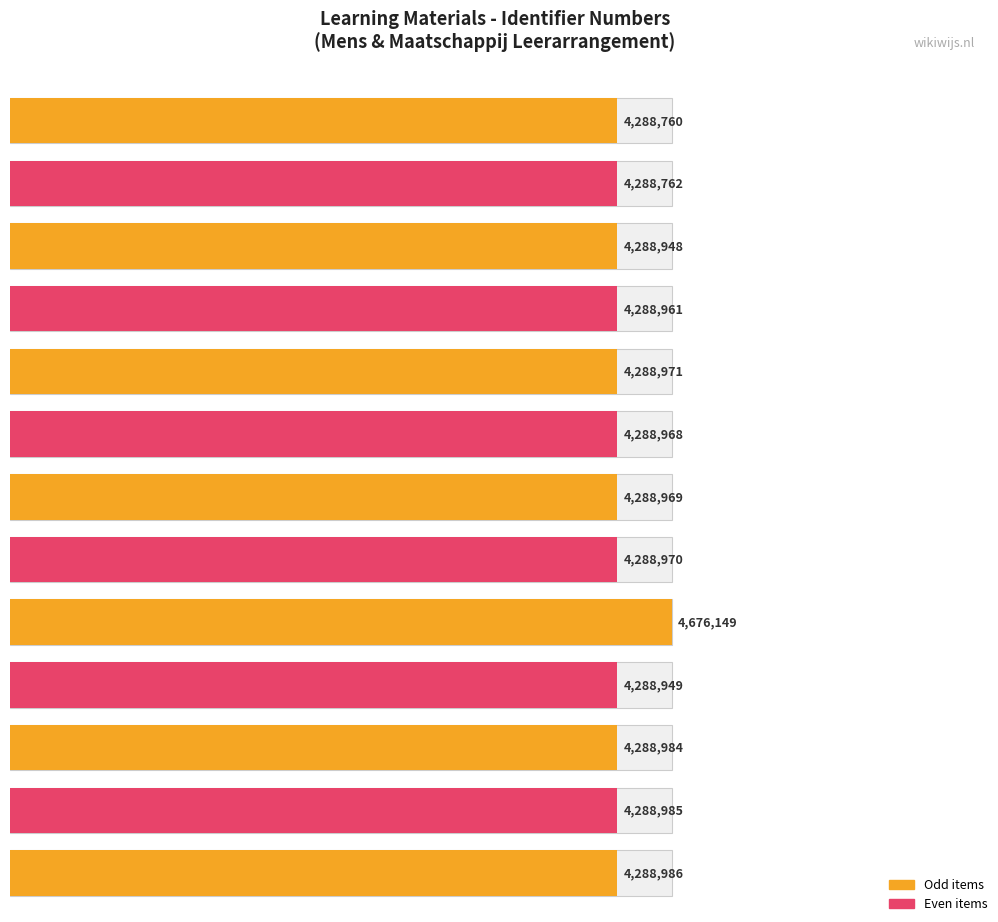

Reading left to right, extract all data points from this chart.

4288760	4288762	4288948	4288961	4288971	4288968	4288969	4288970	4676149	4288949	4288984	4288985	4288986